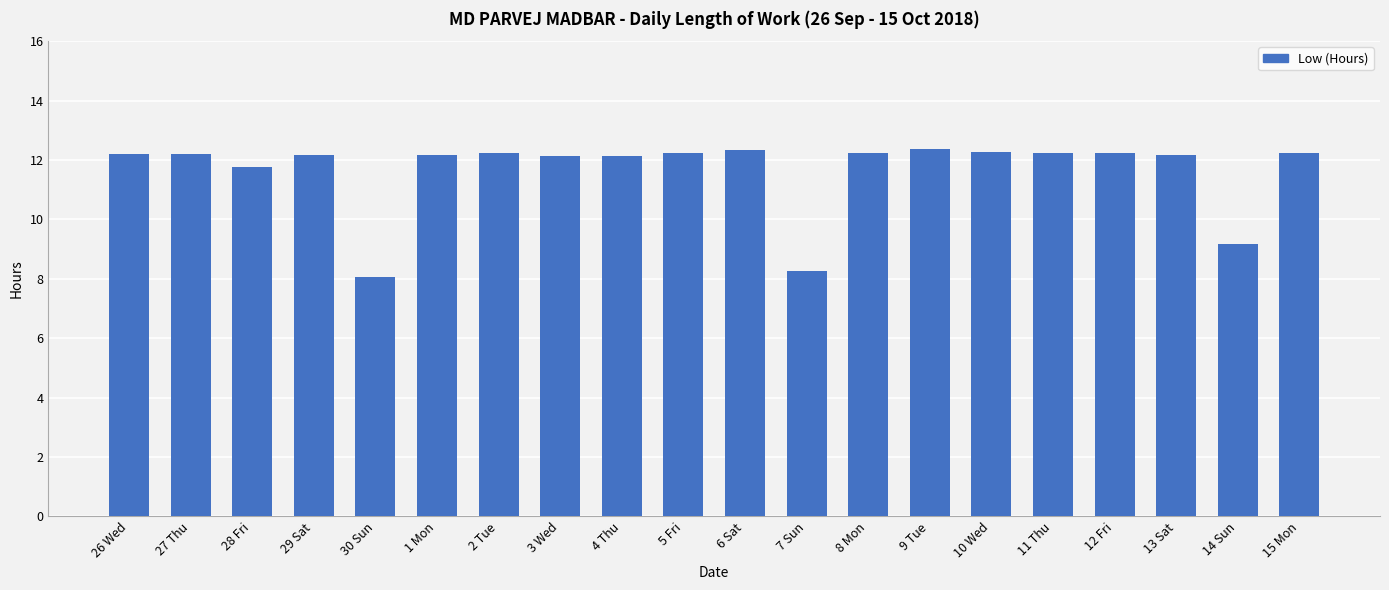

What is the ratio of the value at 3 Wed to the value at 30 Sun?

1.5